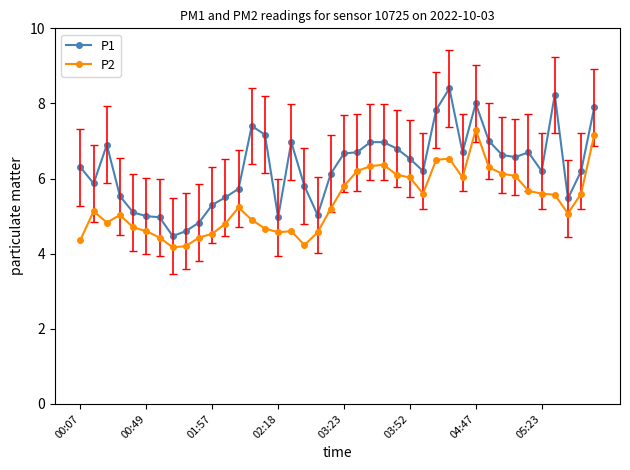

List the series in order of their peak value, highest first.

P1, P2